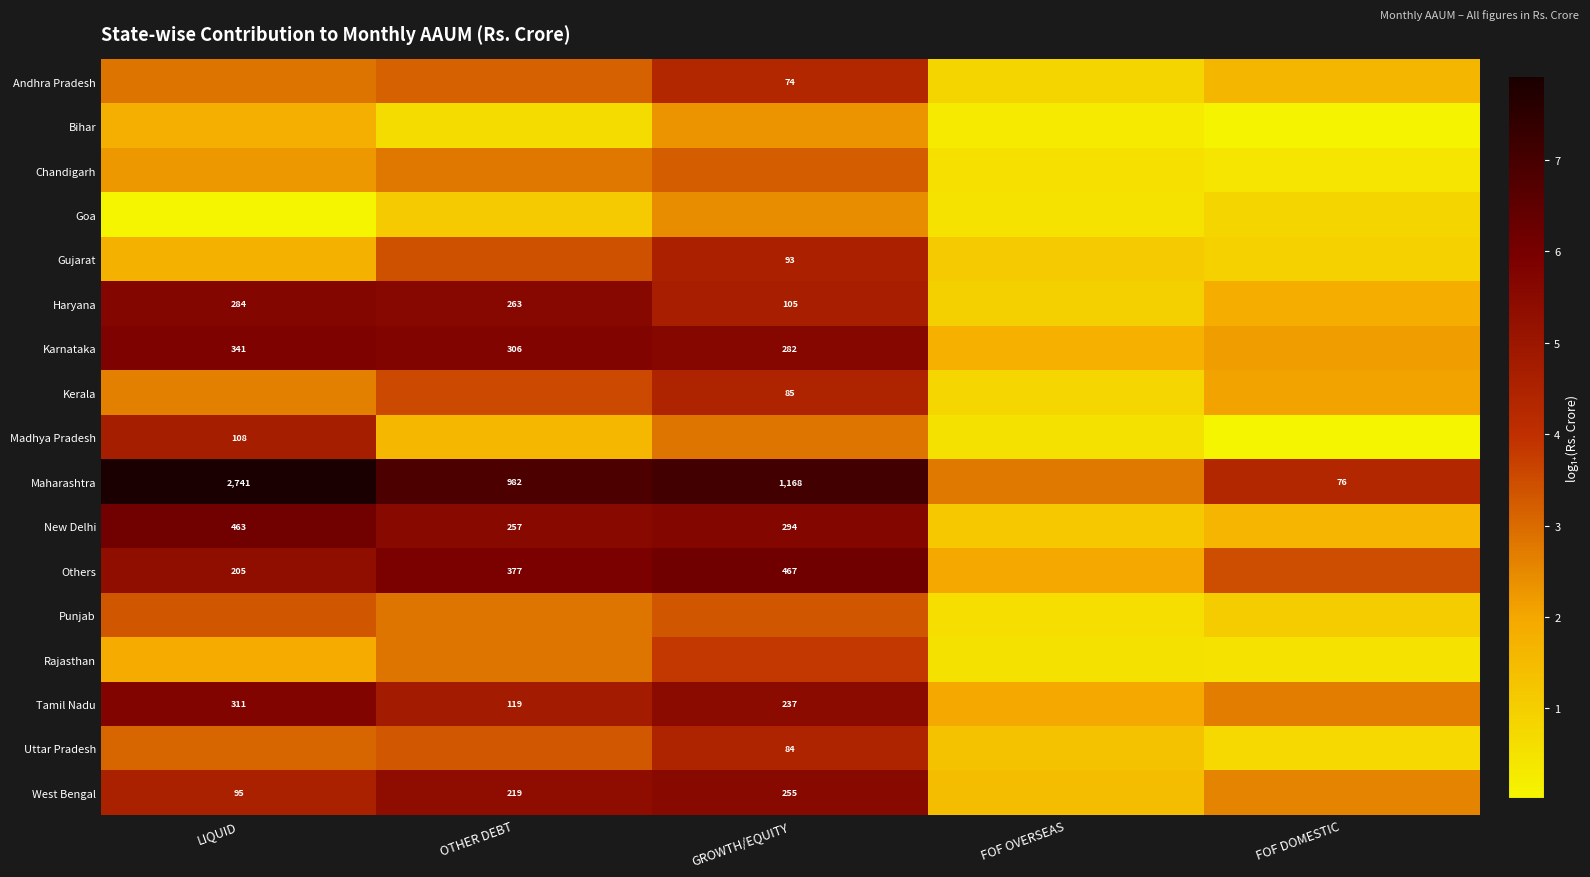

How many data points in Karnataka are less than 5?

2